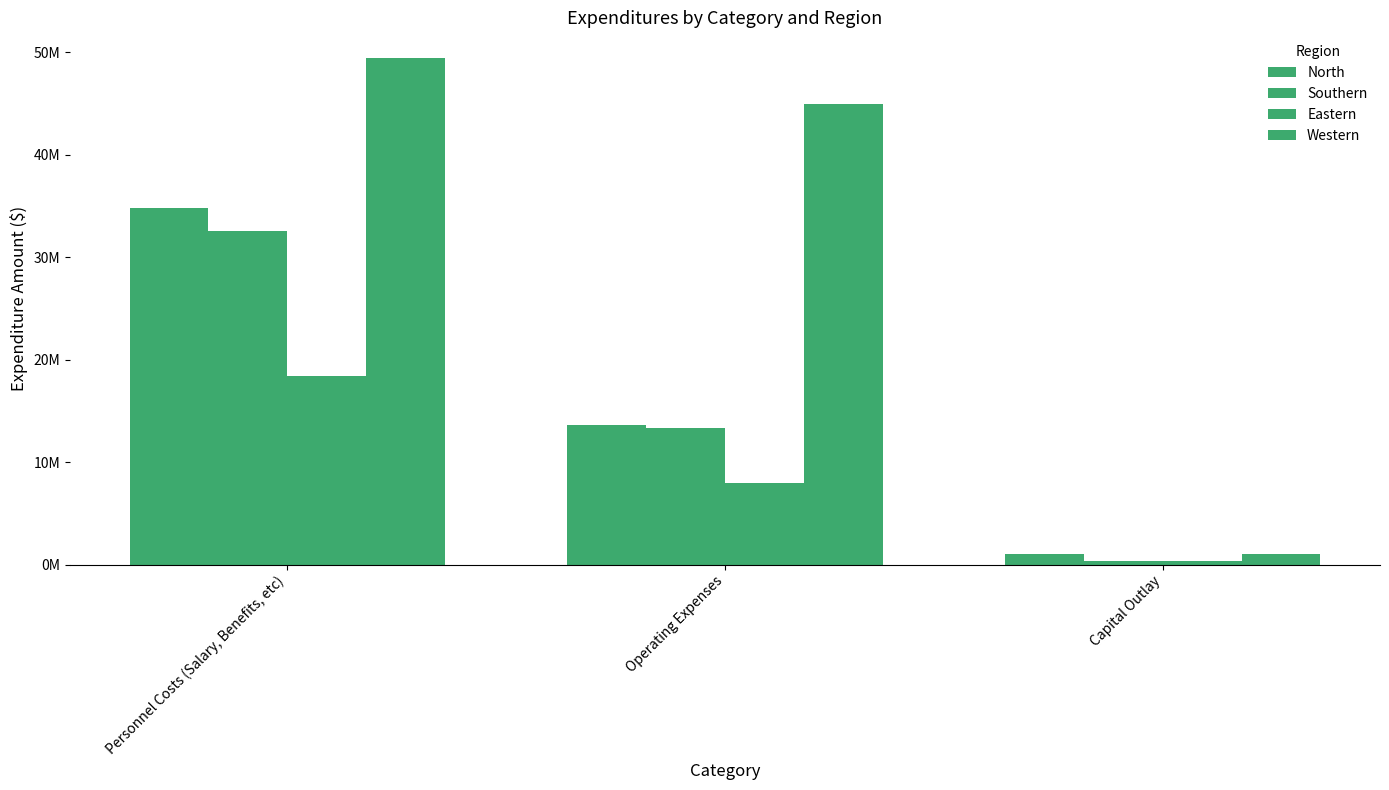

Does the chart contain any negative values?

No